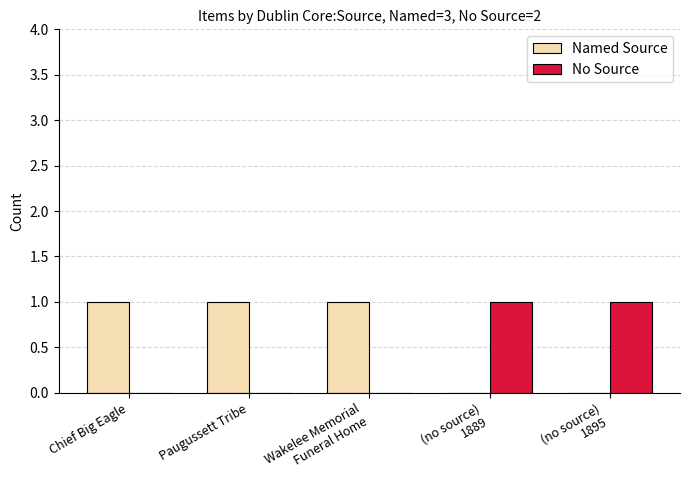

Which series has the largest total across all categories?

Named Source